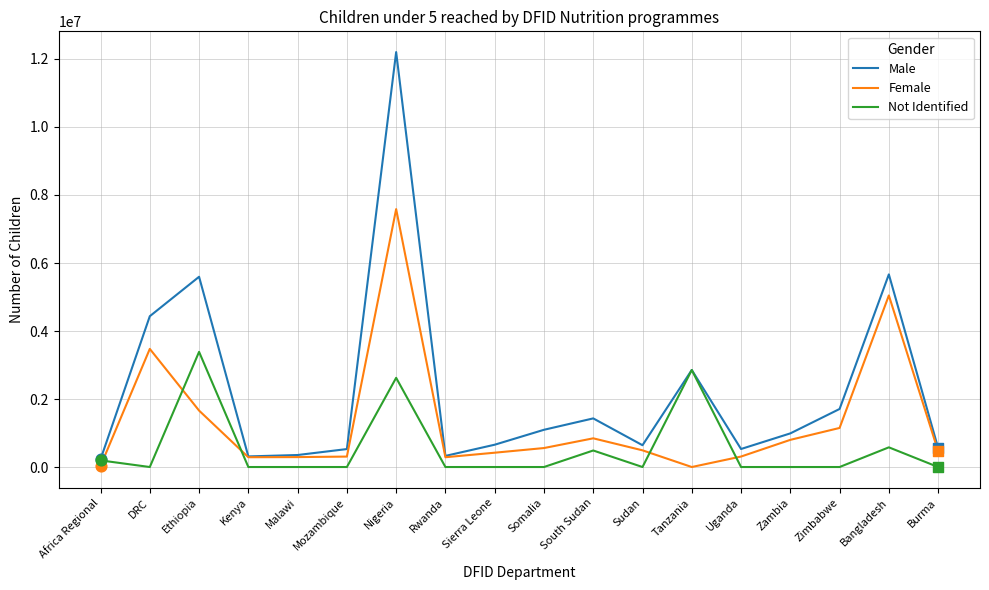

What are all the series names shown in the legend?

Male, Female, Not Identified